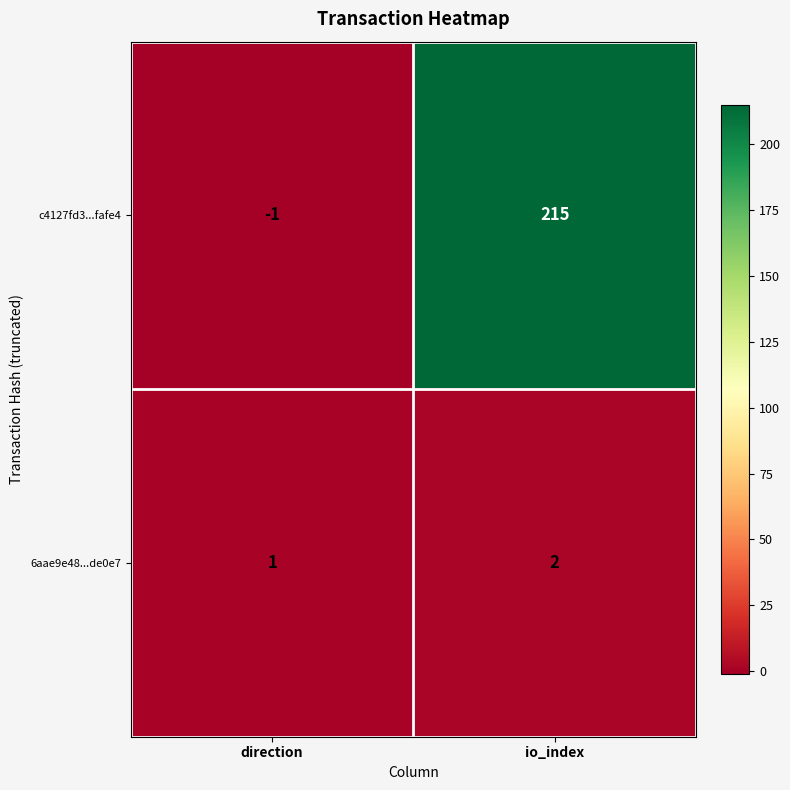

At how many categories does at least one series exceed 114?

1